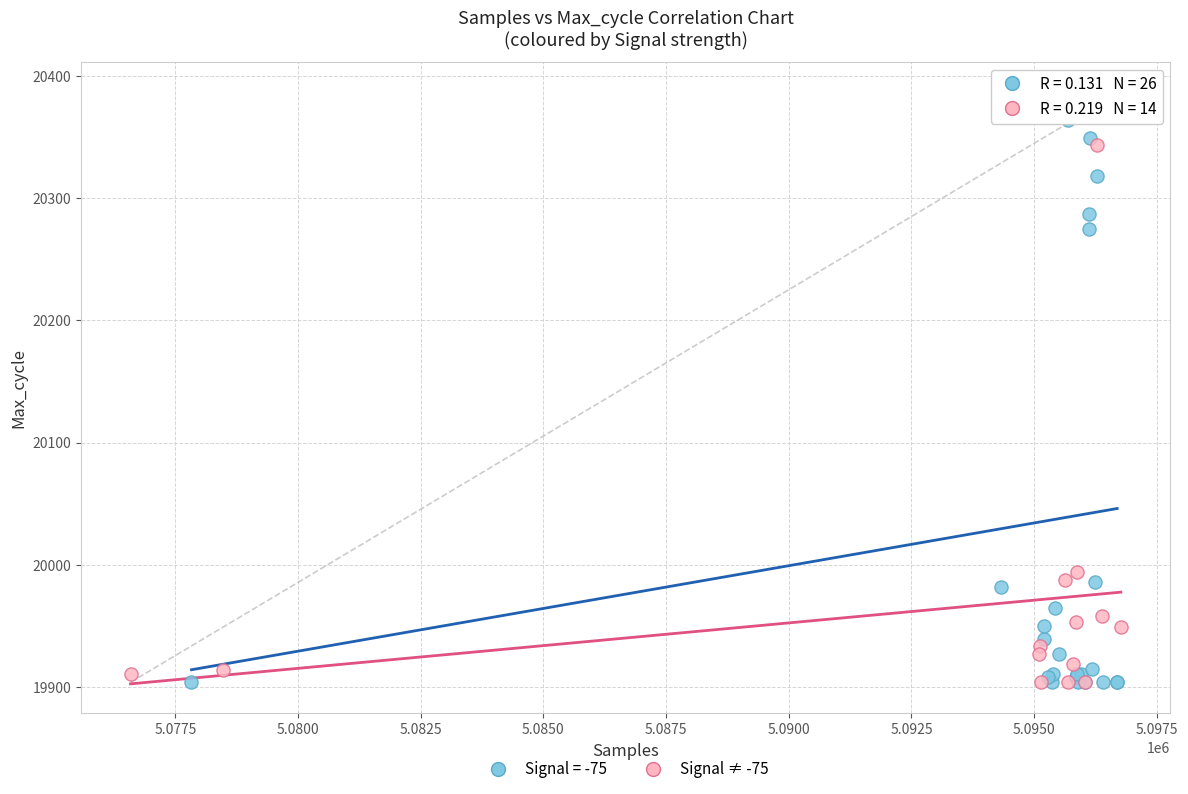

Which series reaches the maximum Y coordinate?

Signal = -75